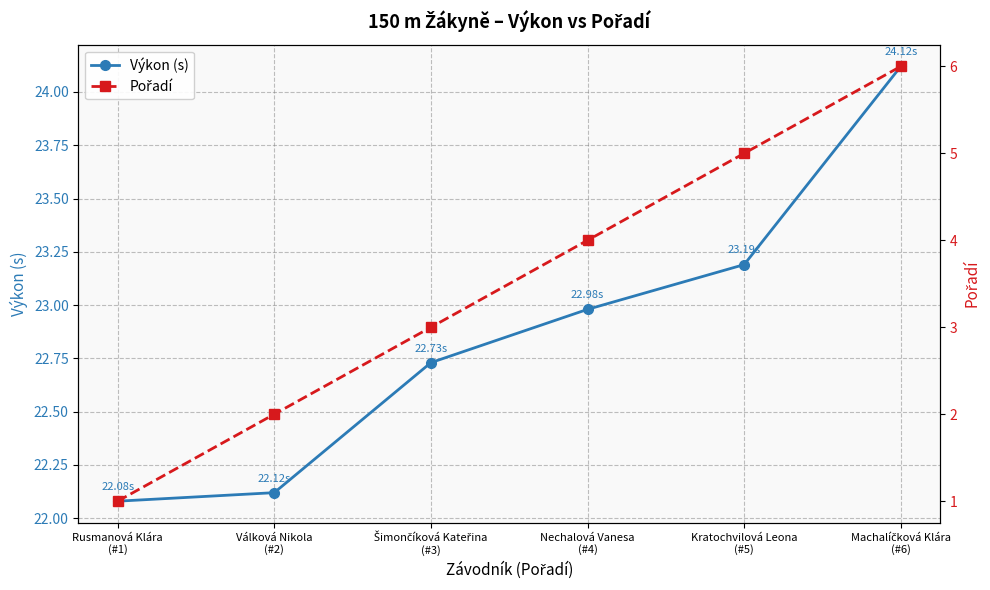

True or false: Pořadí has a value of 2.0 at Válková Nikola
(#2).

True